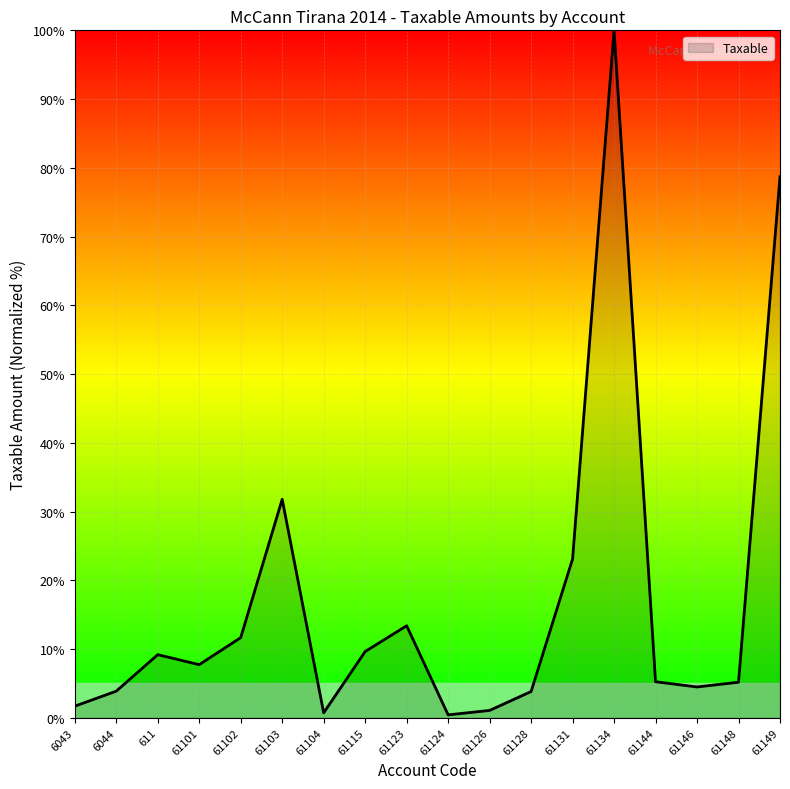

What position from the right is 61134?

5